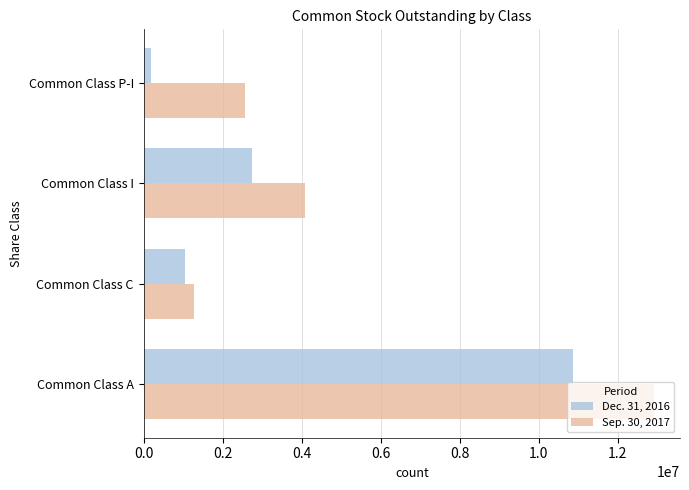

What is the average value of the Dec. 31, 2016 series?

3718537